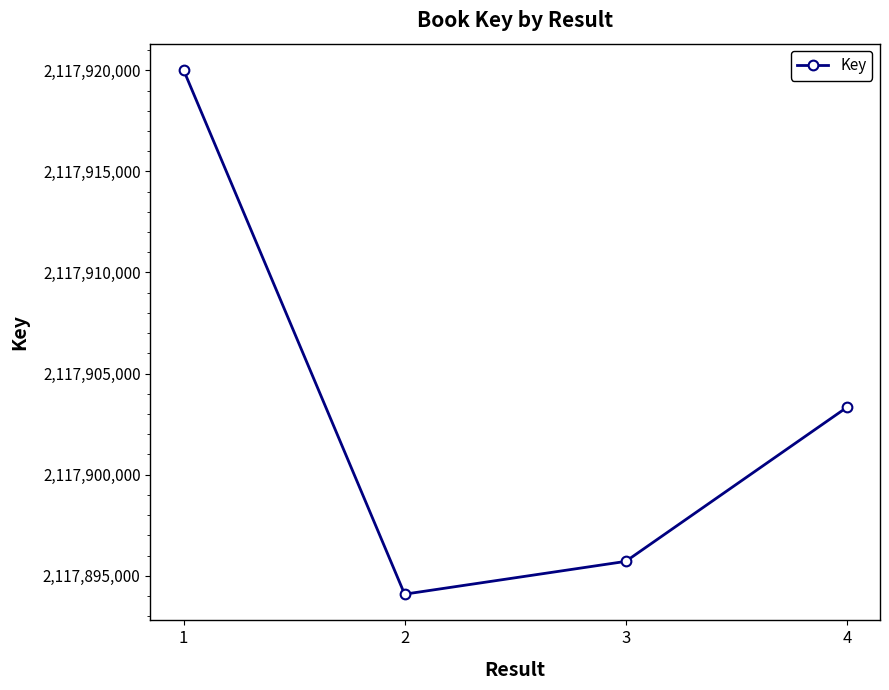

What is the difference between the second highest and minimum values?

9240